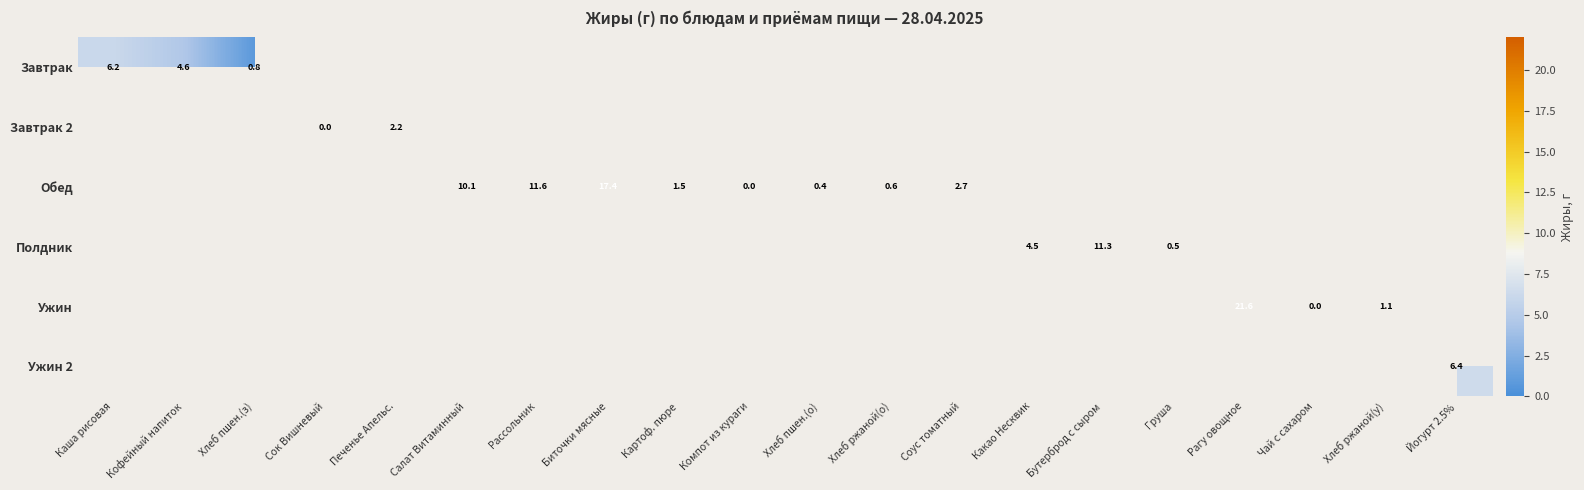

The Полдник series shows 11.3 at Бутерброд с сыром. True or false?

True